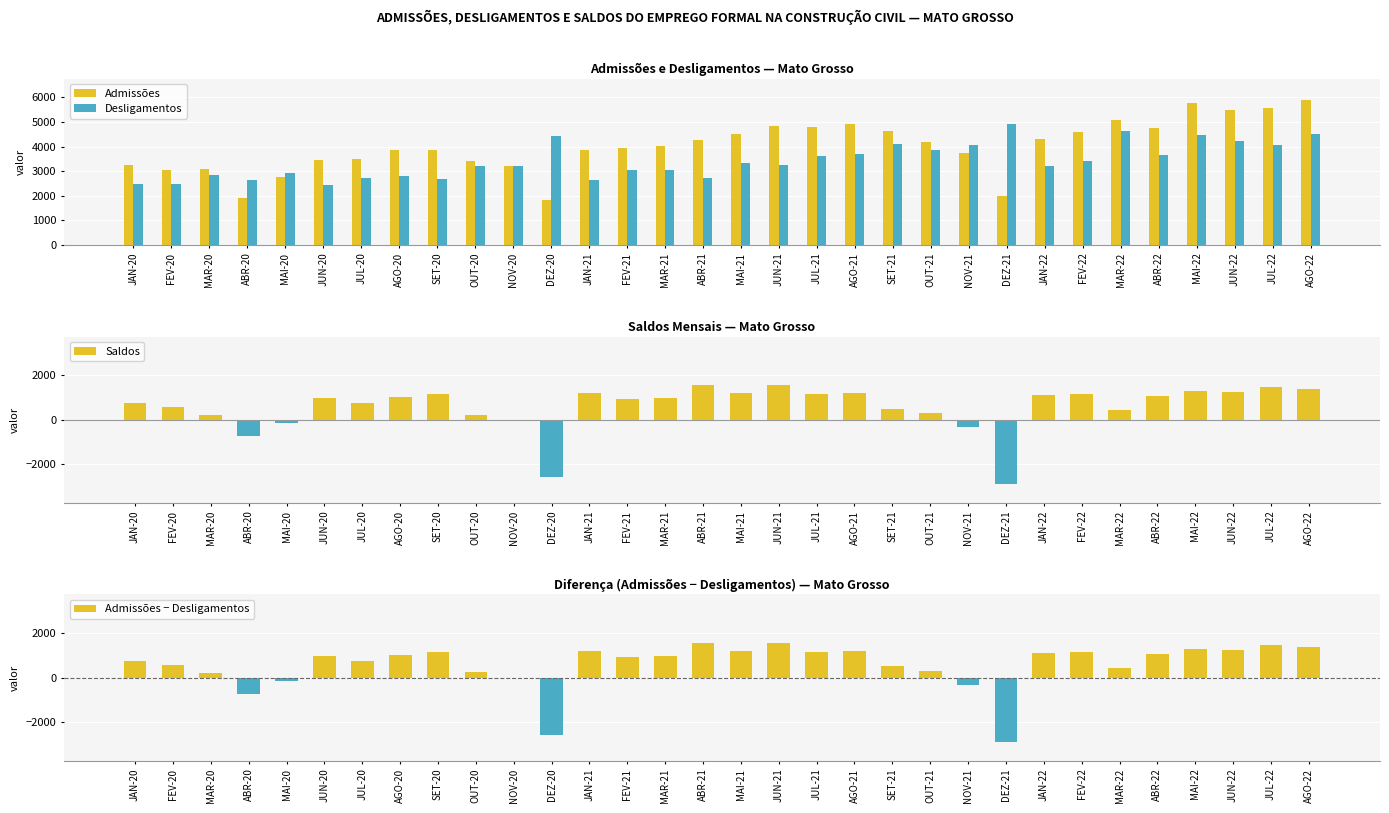

At which label does Admissões − Desligamentos first exceed 987?

AGO-20